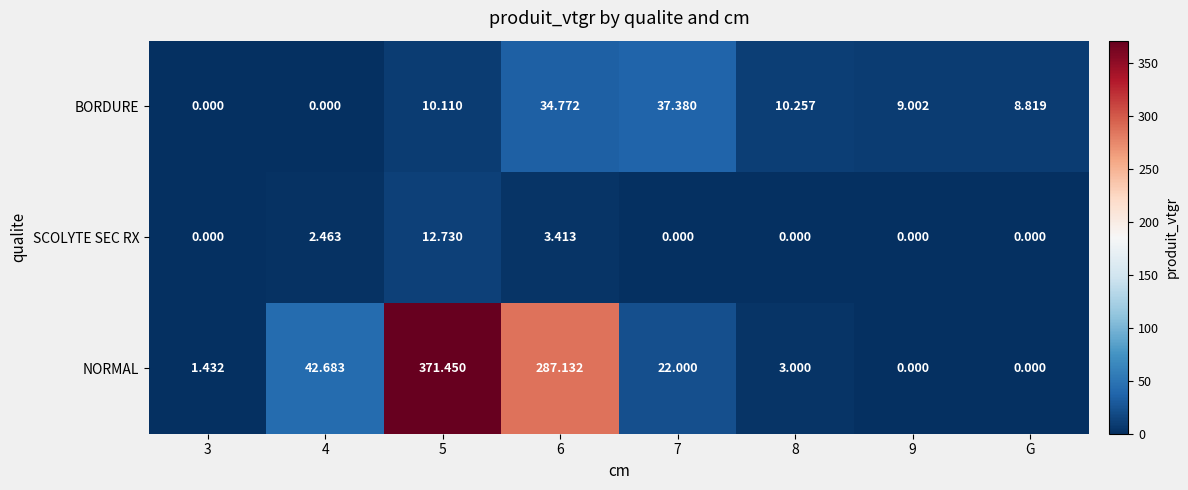

What is the total value across all series at 7?

59.4